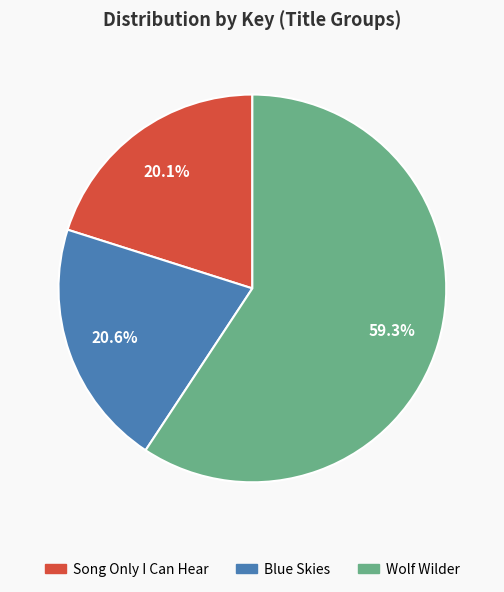

Which category accounts for the majority?

Wolf Wilder